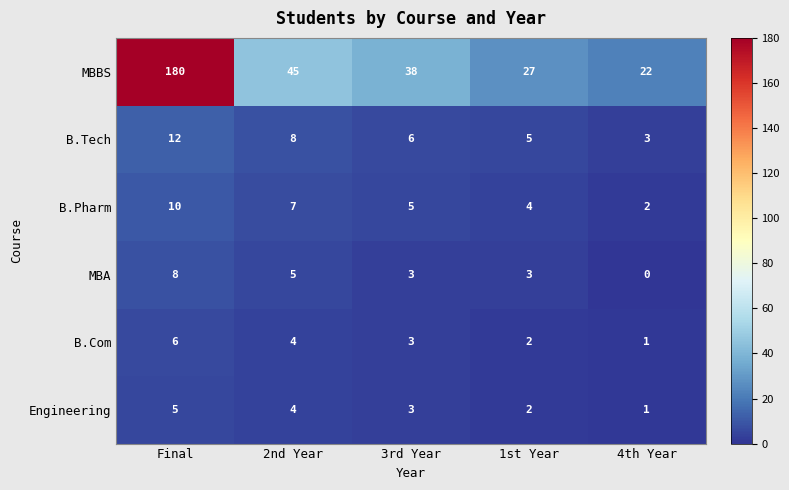

What is the sum of all MBBS values?

312